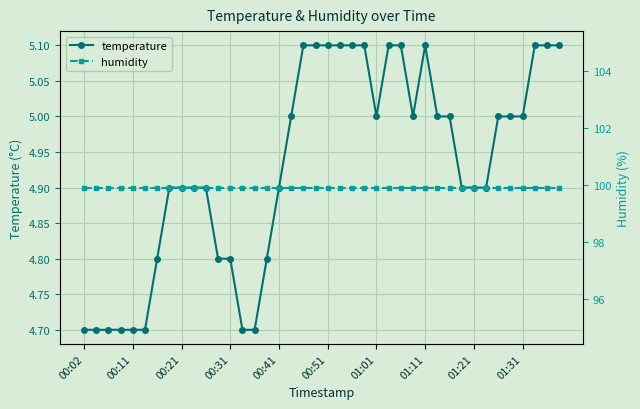

What is the approximate value of humidity at 14?

99.9